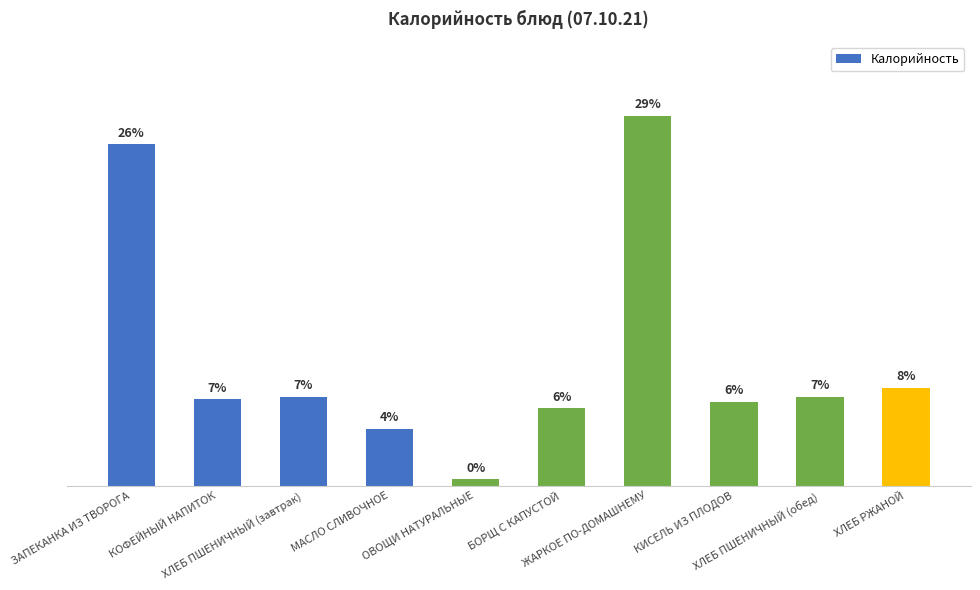

The value at ЗАПЕКАНКА ИЗ ТВОРОГА is 449.3. True or false?

True